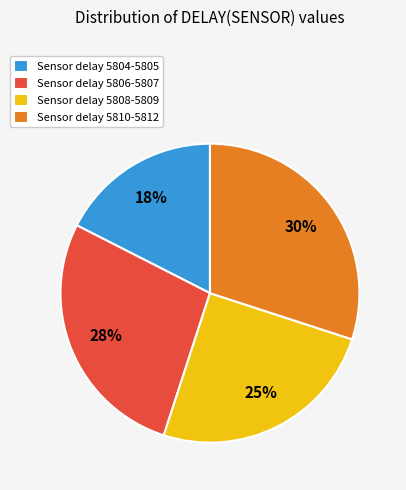

Does Sensor delay 5806-5807 account for over 50% of the chart?

No